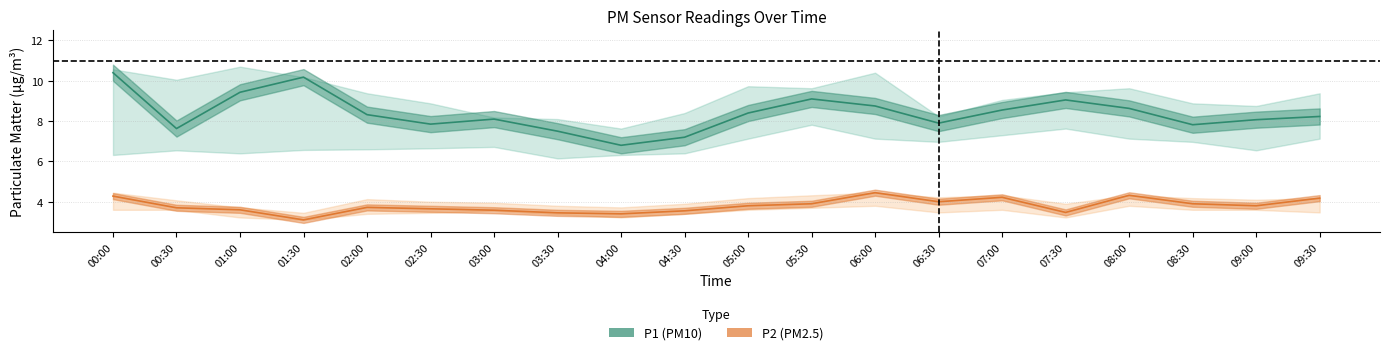

Rank the series by their maximum value, from lowest to highest.

P2, P1